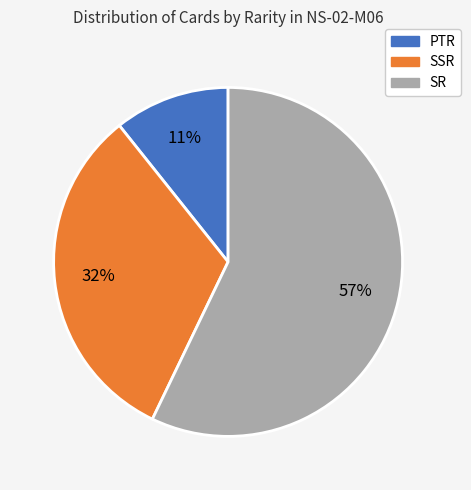

What is the largest slice in the pie chart?

SR